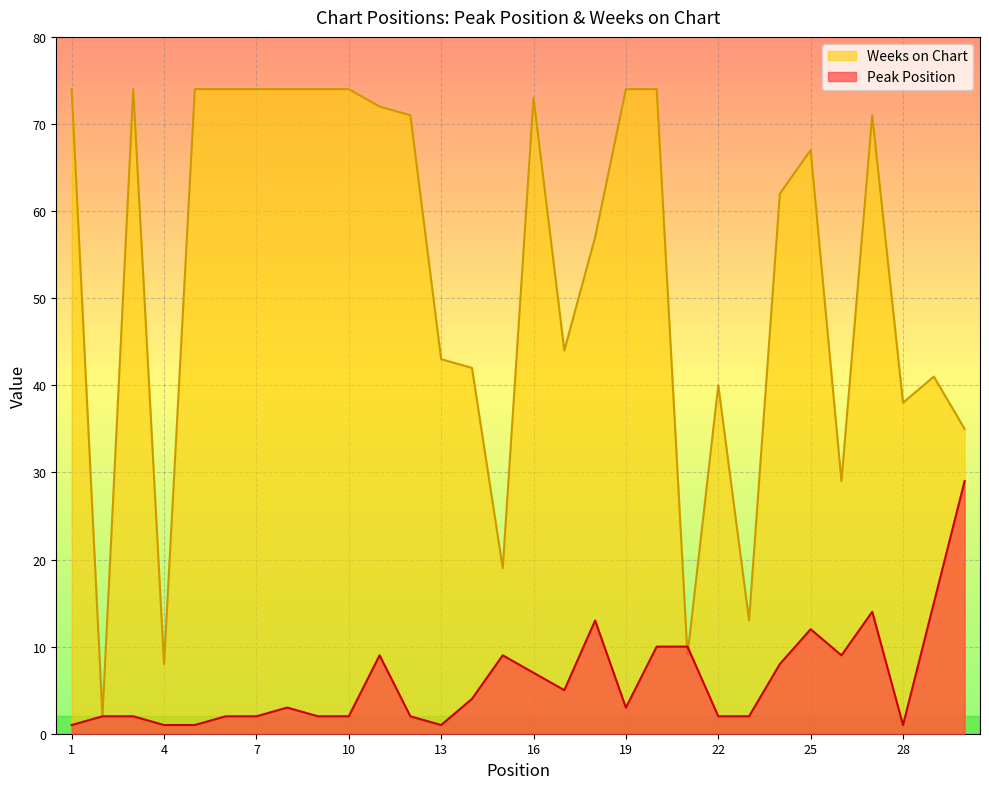

Where is Peak Position nearest to the value 15?

29